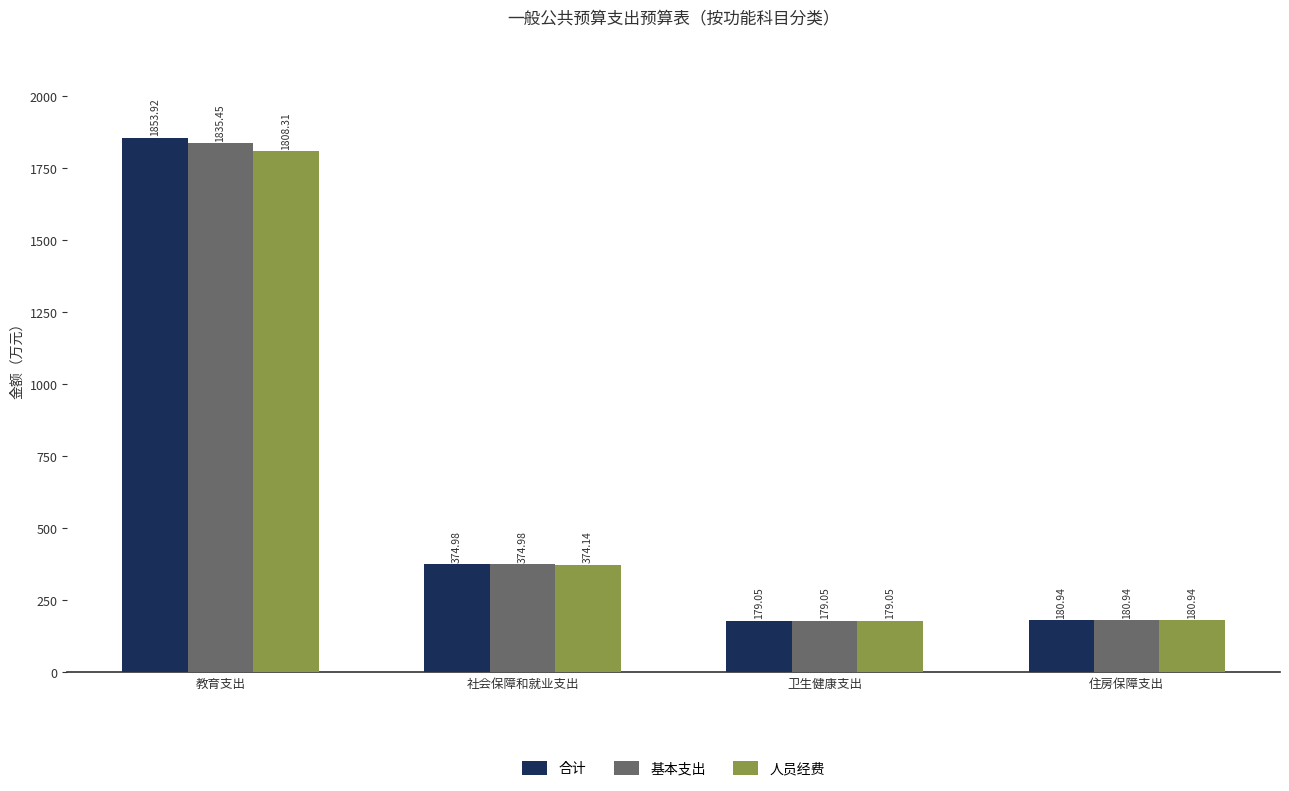

Between 教育支出 and 社会保障和就业支出, which series saw the biggest shift?

合计